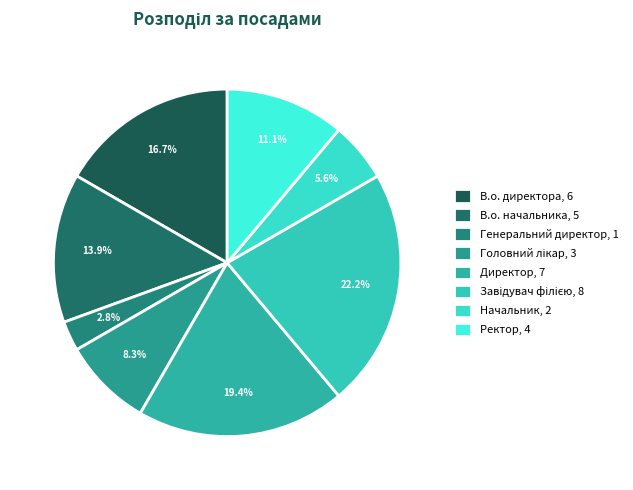

How many slices are in this pie chart?

8